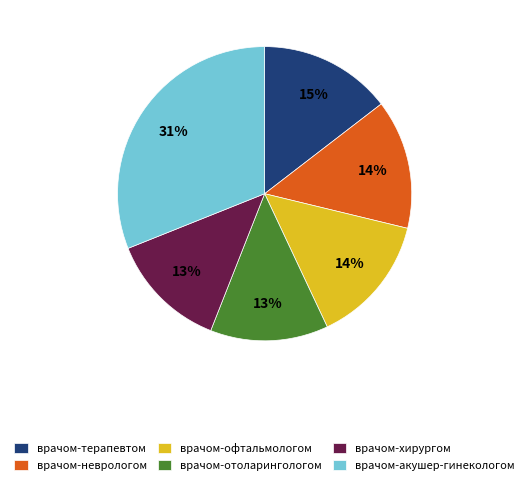

The врачом-терапевтом slice represents 15% of the pie. True or false?

True